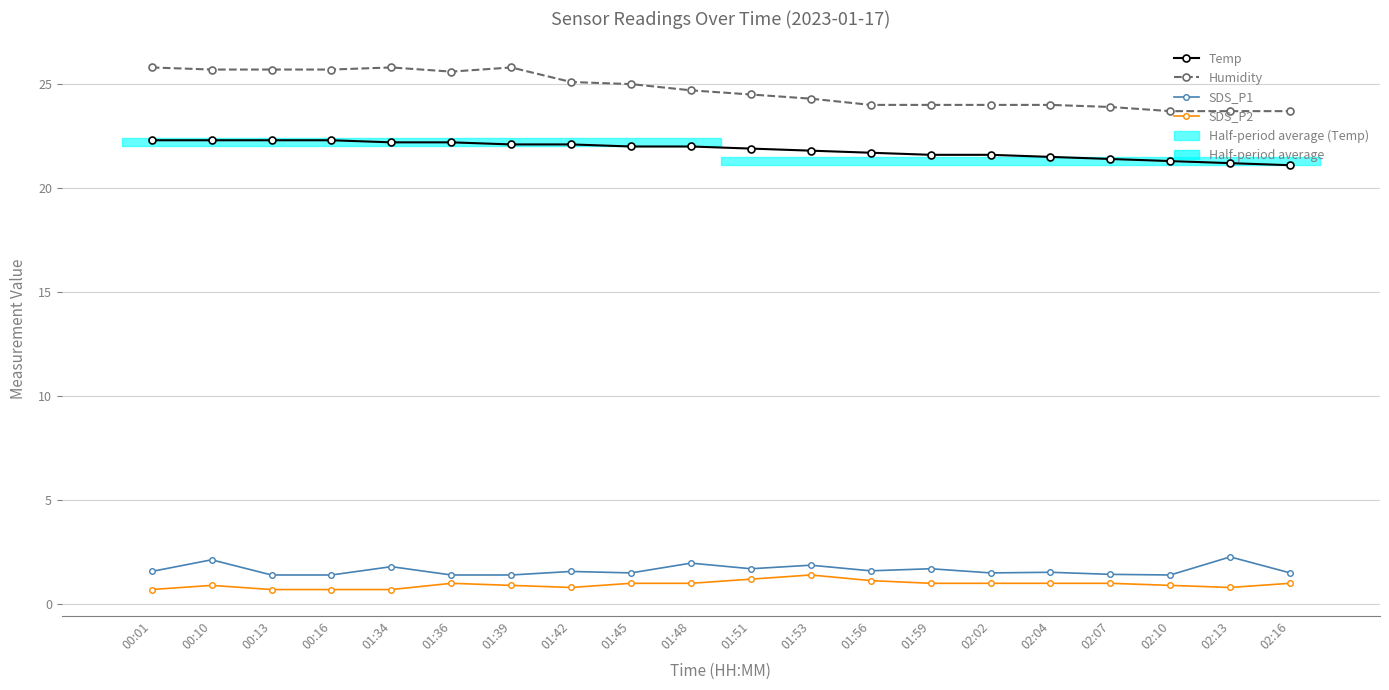

True or false: SDS_P2 and Humidity cross at least once.

False